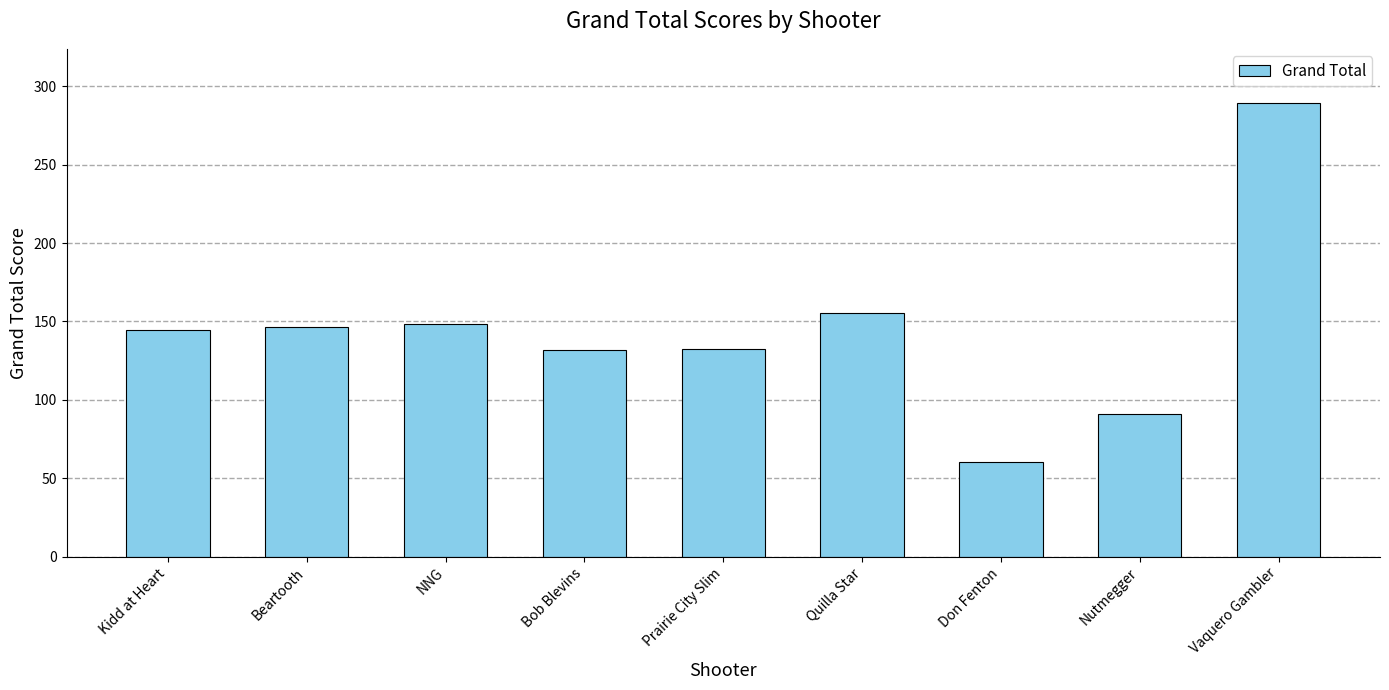

What is the label of the 4th bar from the left?

Bob Blevins